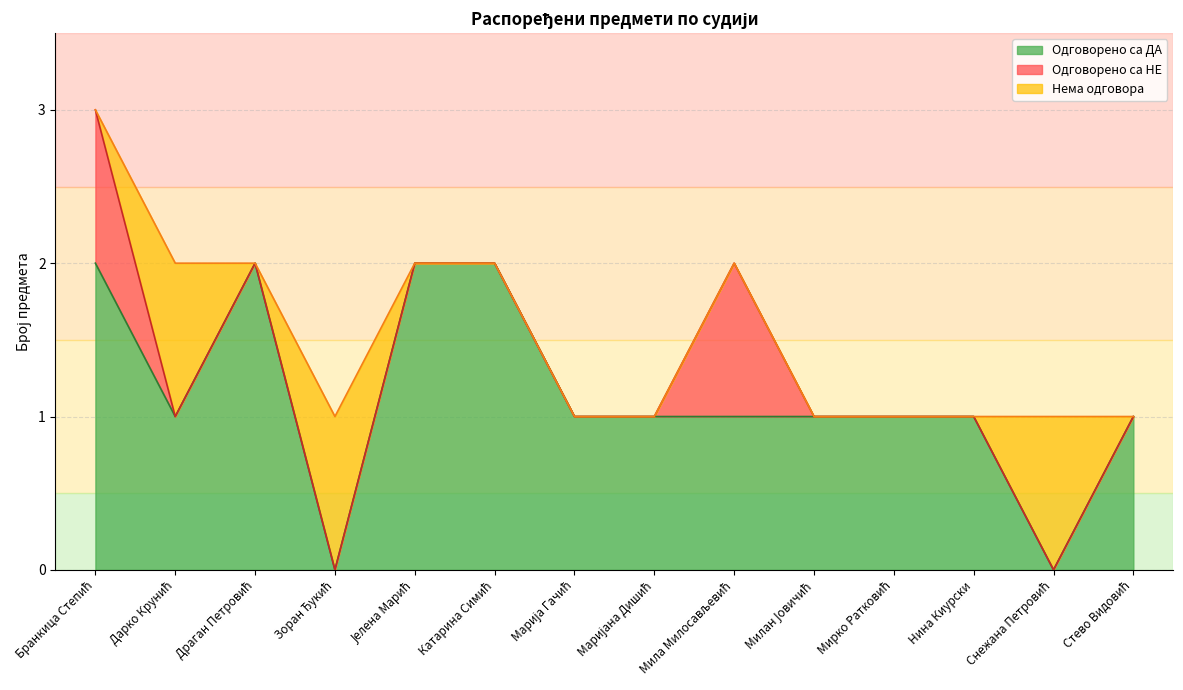

Which series has the largest total across all categories?

Одговорено са ДА